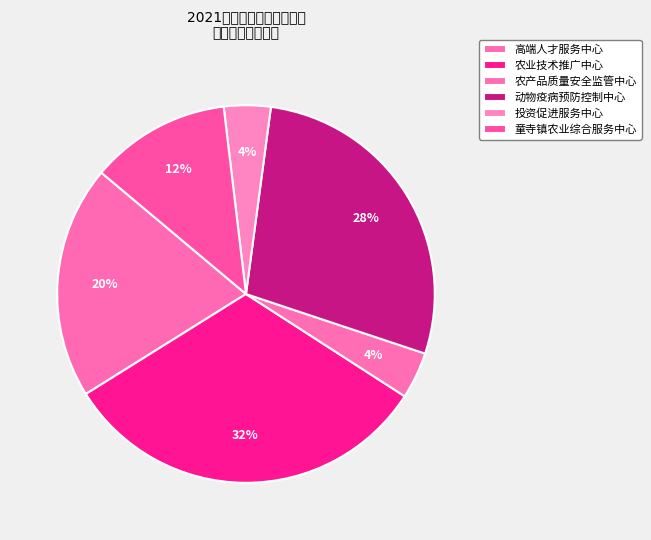

Count the number of slices in the pie.

6